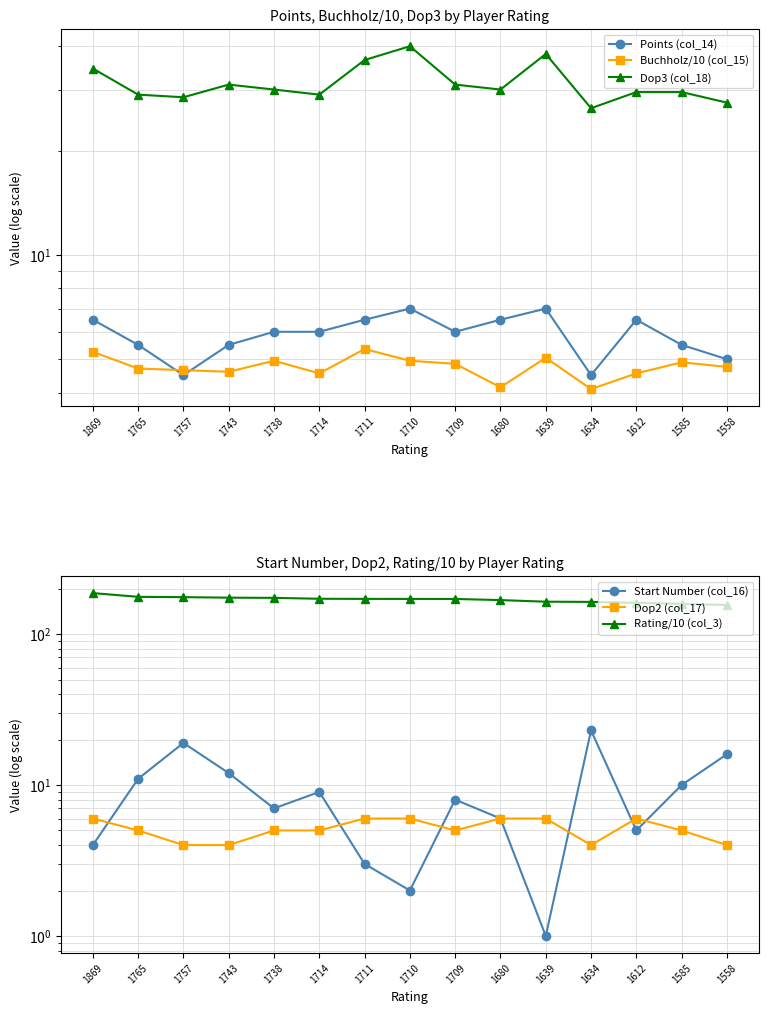

Which series has the largest total across all categories?

Rating/10 (col_3)